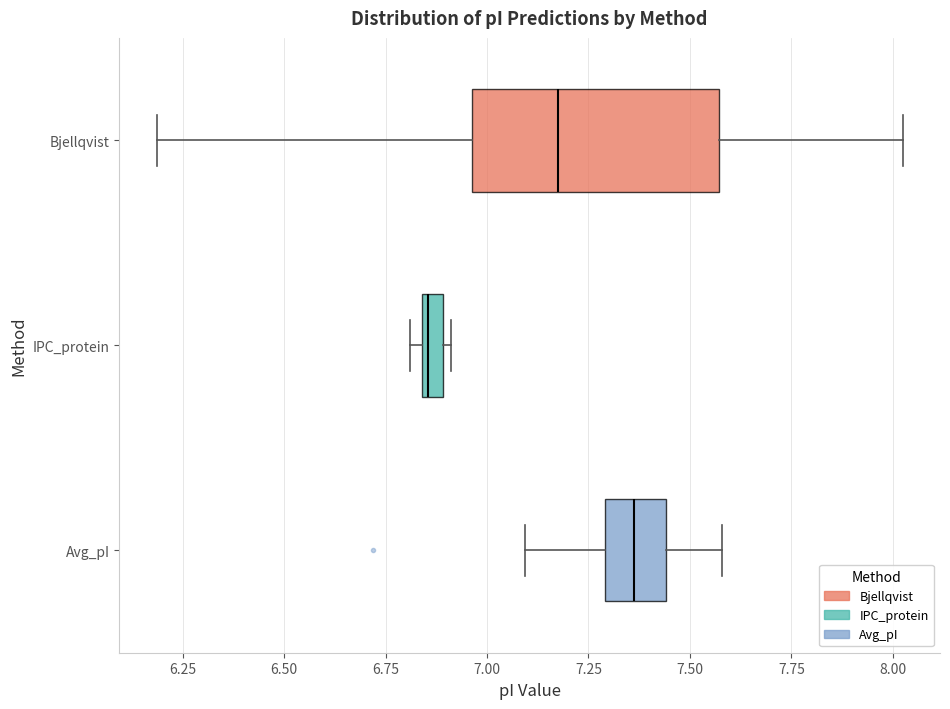

Where does the left whisker of the box for Avg_pI end on the x-axis? The values are not printed on the chart, so give them approximately, as read against the axis.

7.10